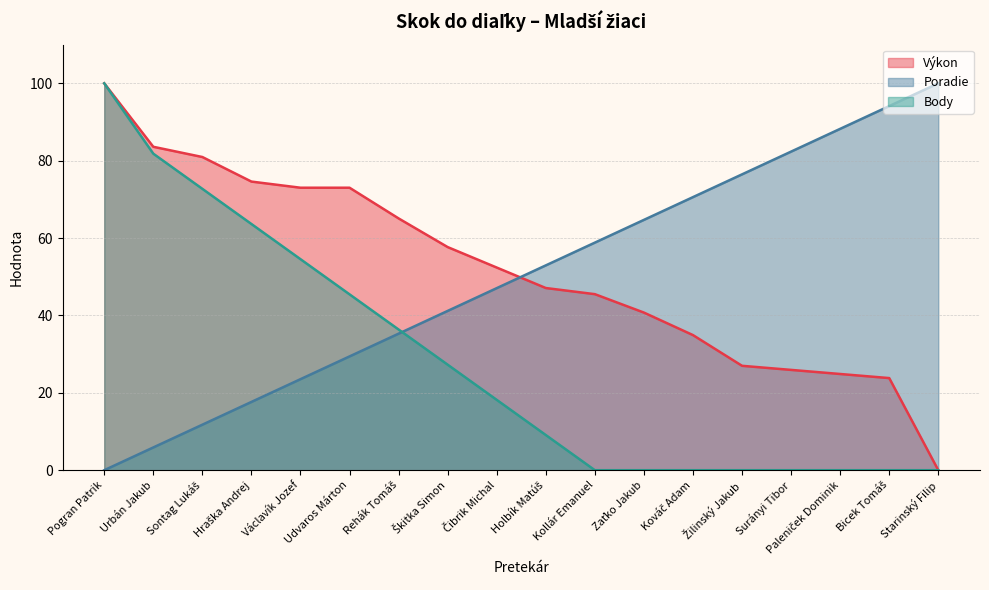

Which series has the largest total across all categories?

Výkon